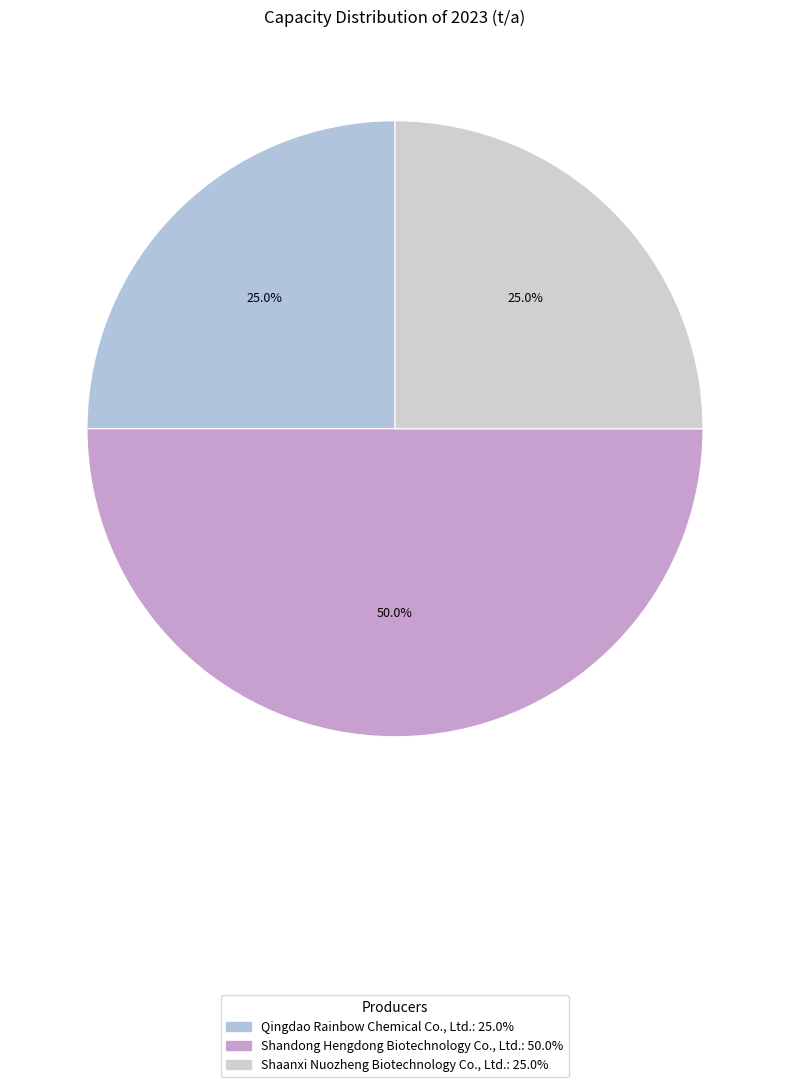

True or false: Shaanxi Nuozheng Biotechnology Co., Ltd. accounts for 25% of the total.

True